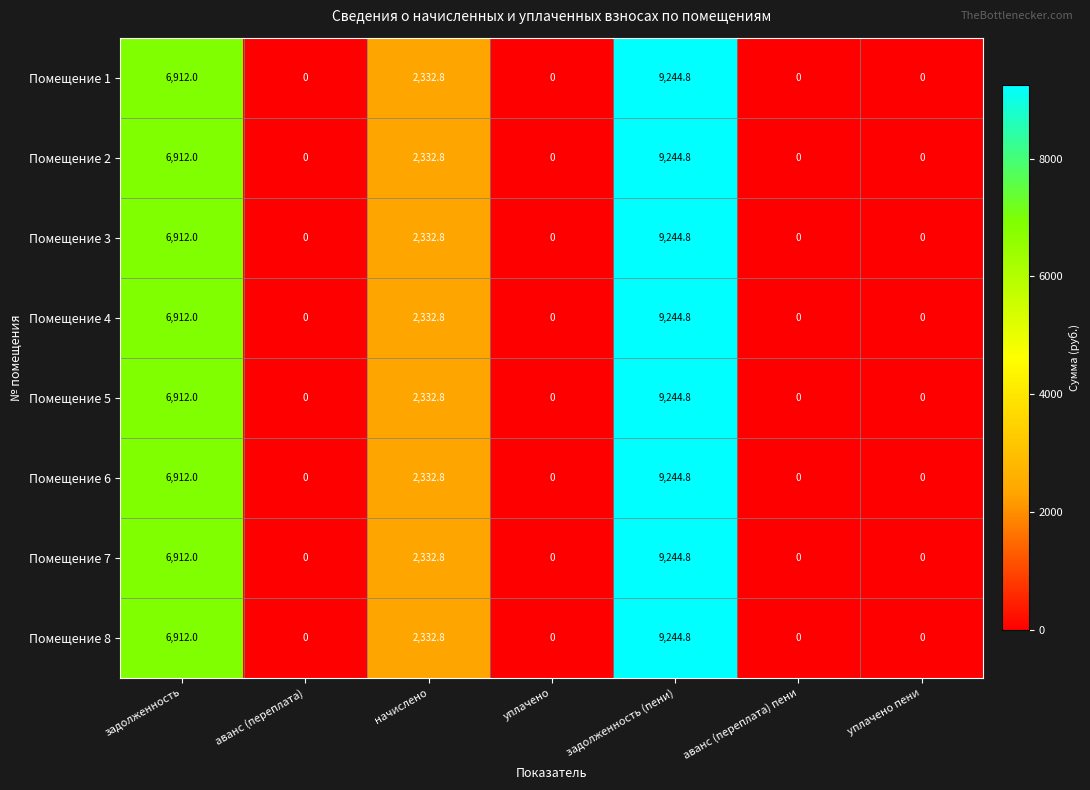

How many Помещение 8 values are between 0 and 6912?

6